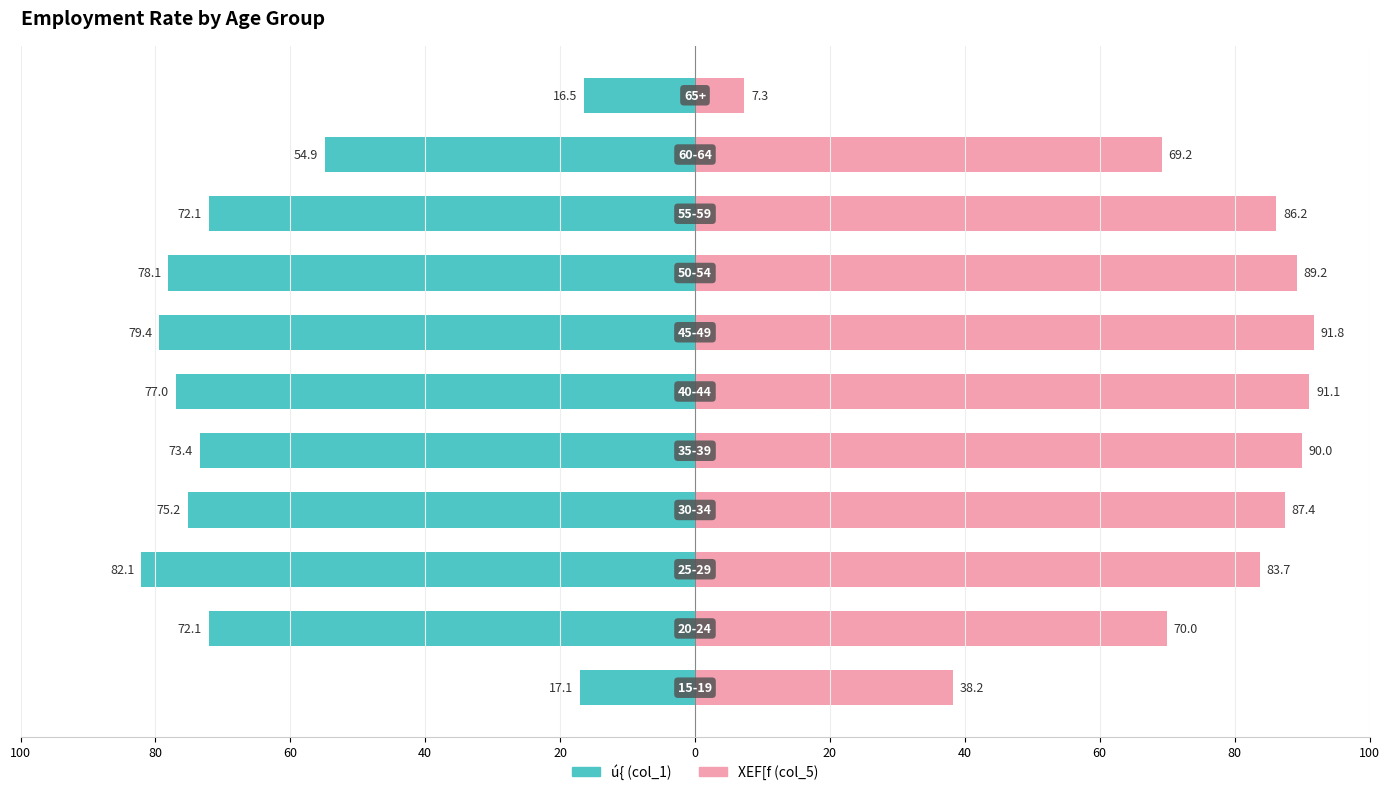

Is it true that XEF[f (col_5) equals 43.5 at 0?

False